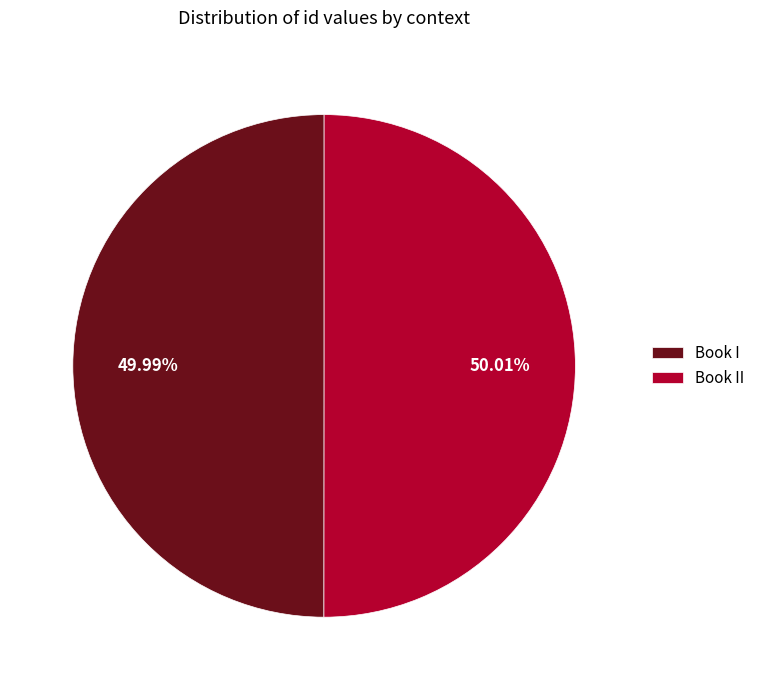

Does any single category account for the majority?

Yes